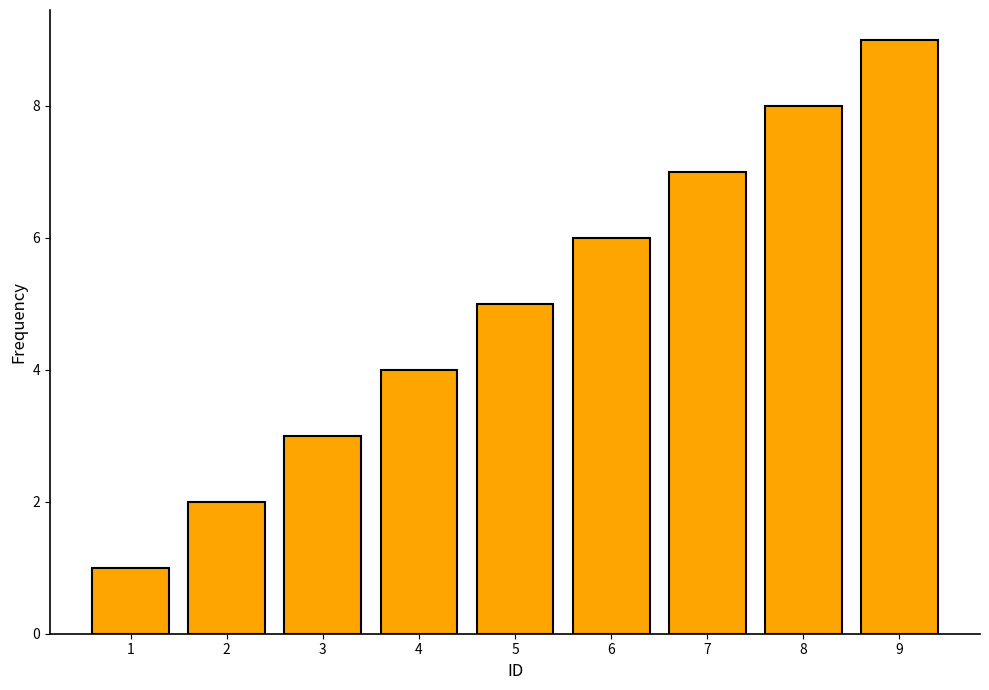

What is the average value?

5